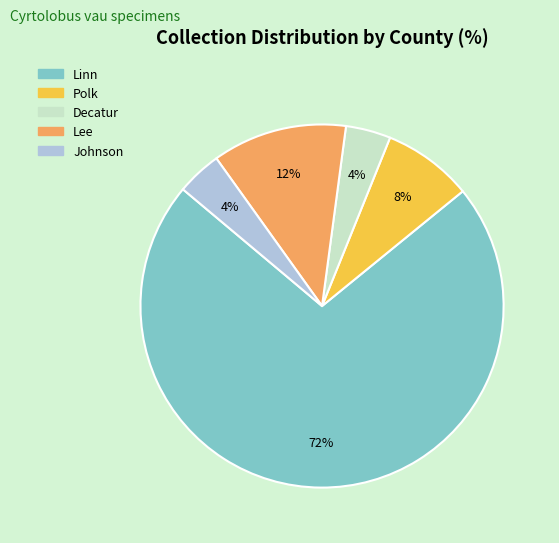

What is the ratio of the value at Linn to the value at Johnson?

18.0